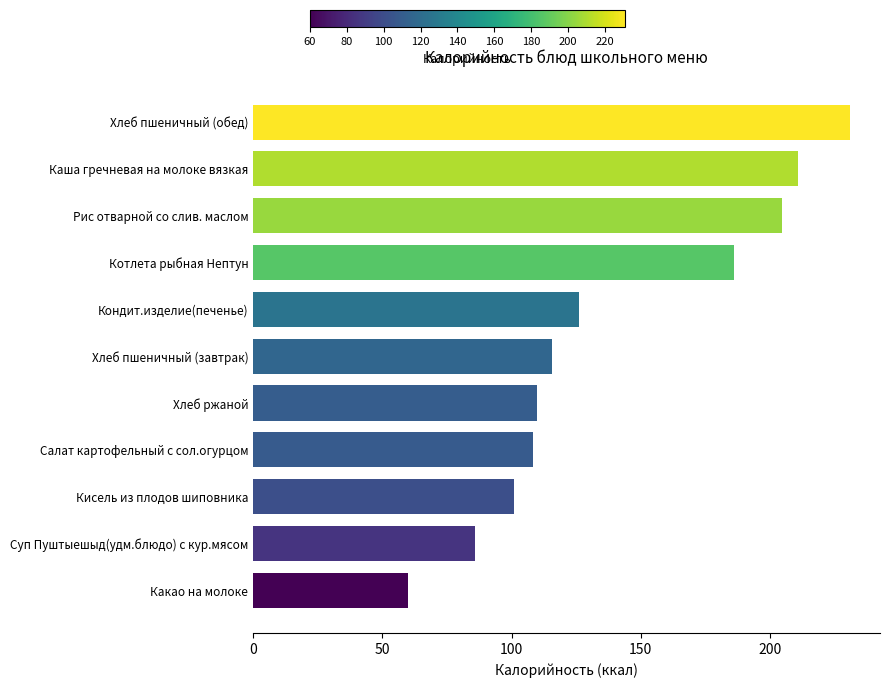

What is the value of the 2nd bar from the top?

210.7